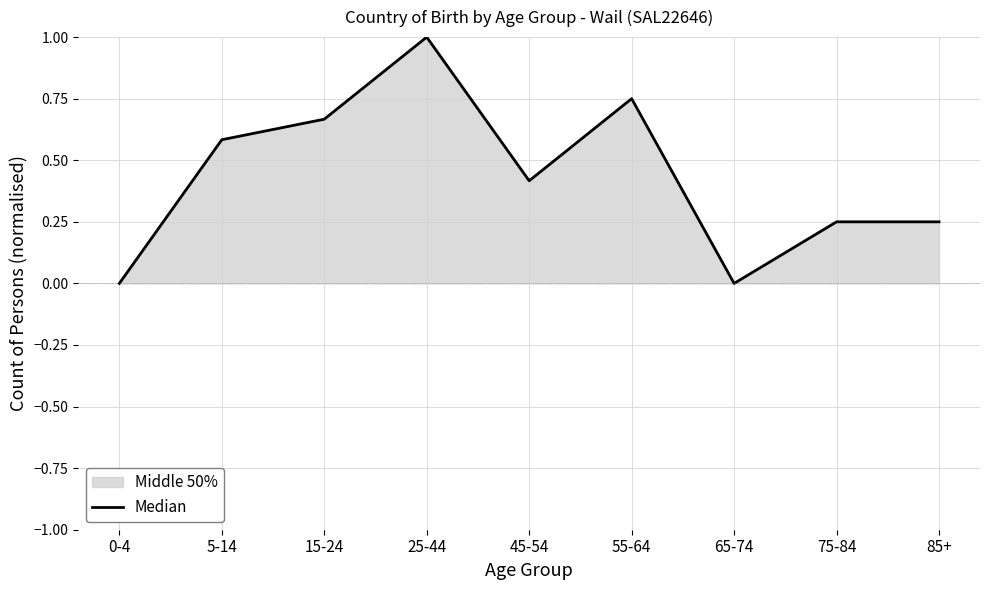

How many interior local peaks (higher than both neighbors) does the data have?

2